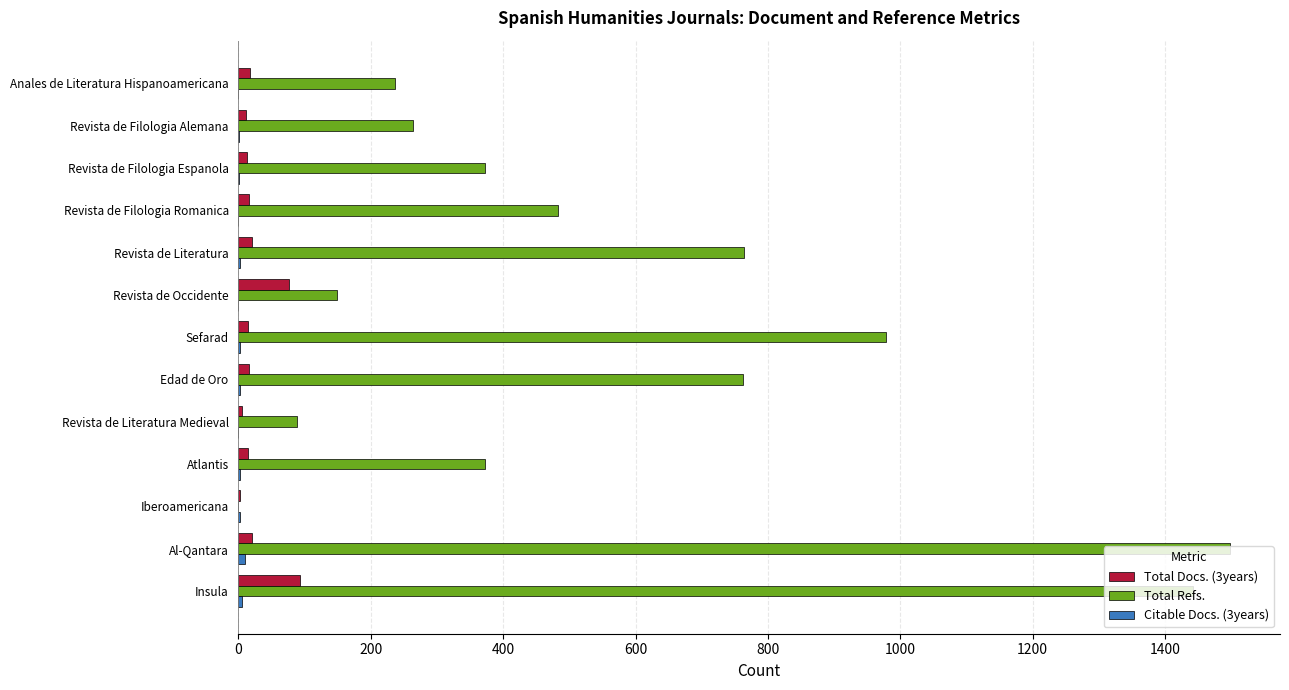

How many data points does each series have?

13